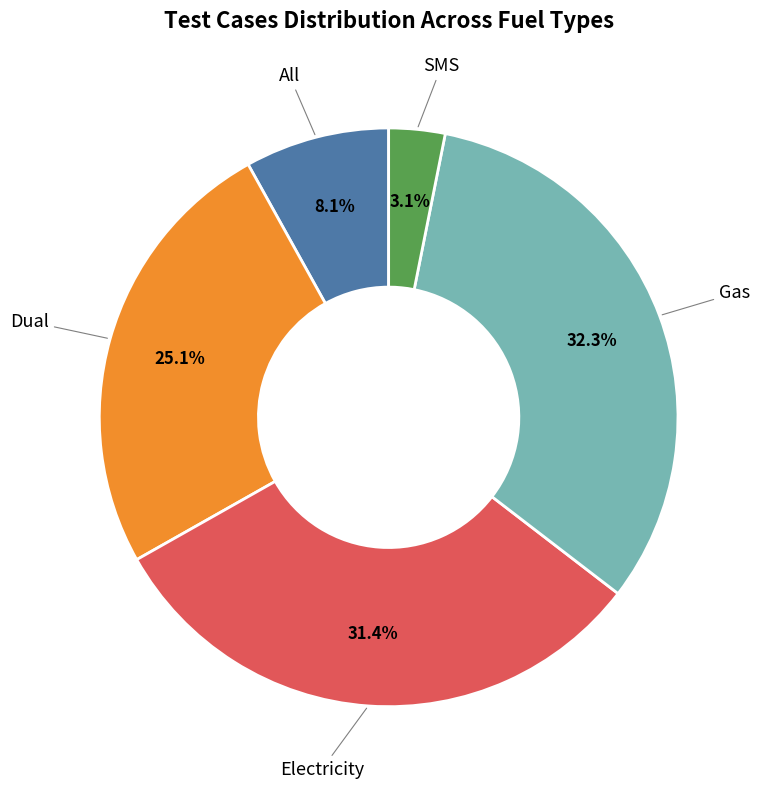

Is there a majority slice in this chart?

No